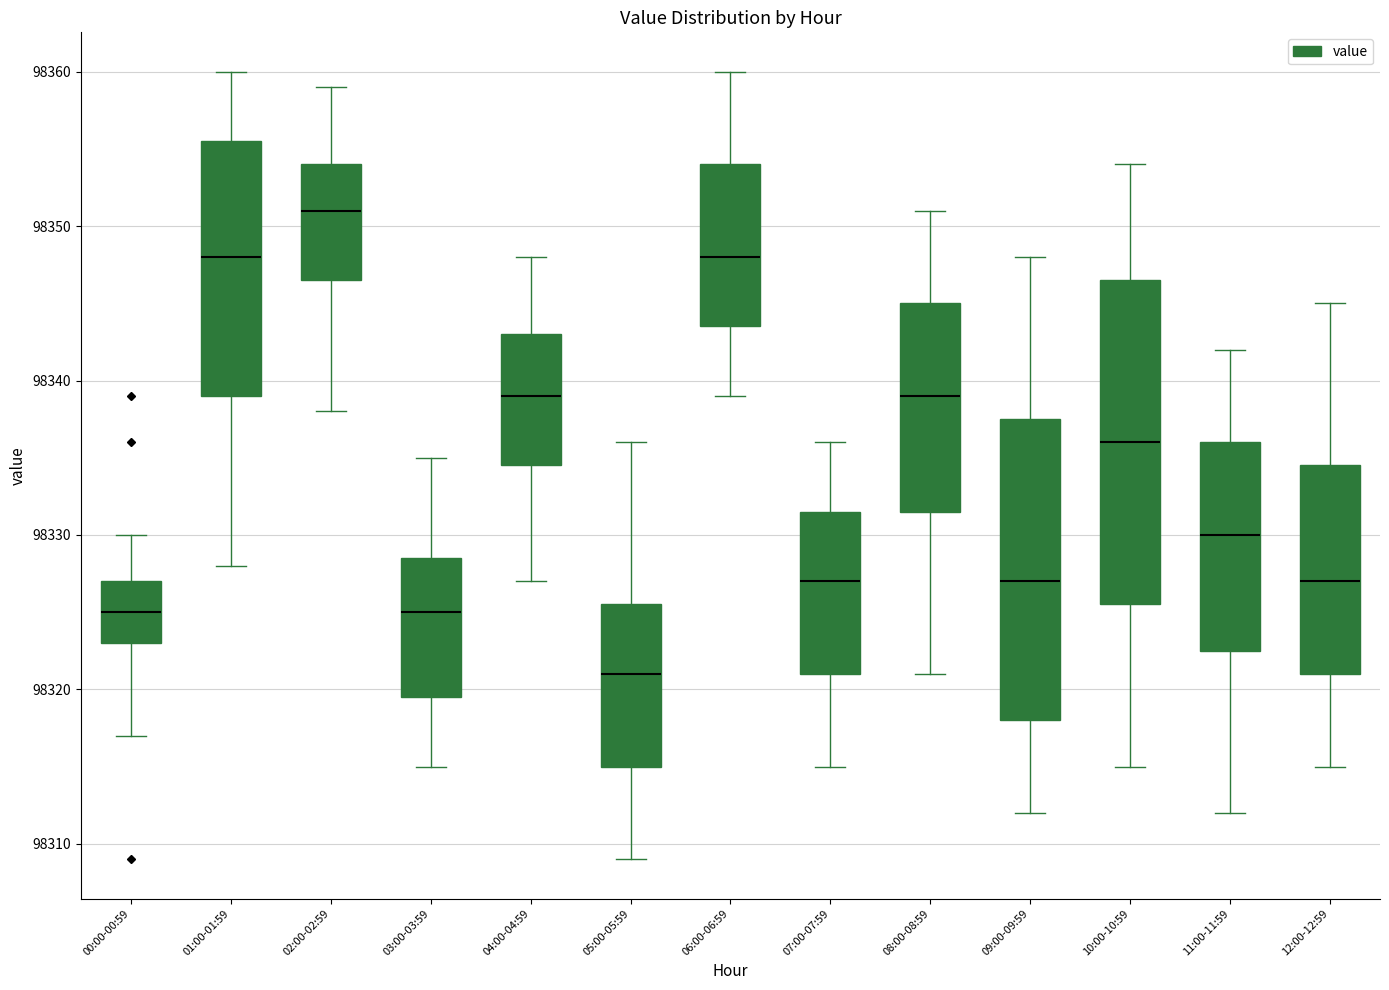

Reading left to right, transcribe this box plot: for each box, give where its median line is, the range the box spans, and where its two whiskers end, as read against the y-axis. The values are not printed on the chart, so give them approximately, as read against the axis.

00:00-00:59: median 98325, box 98323 to 98327, whiskers 98317 to 98330
01:00-01:59: median 98348, box 98339 to 98356, whiskers 98328 to 98360
02:00-02:59: median 98351, box 98347 to 98354, whiskers 98338 to 98359
03:00-03:59: median 98325, box 98320 to 98329, whiskers 98315 to 98335
04:00-04:59: median 98339, box 98335 to 98343, whiskers 98327 to 98348
05:00-05:59: median 98321, box 98315 to 98326, whiskers 98309 to 98336
06:00-06:59: median 98348, box 98344 to 98354, whiskers 98339 to 98360
07:00-07:59: median 98327, box 98321 to 98332, whiskers 98315 to 98336
08:00-08:59: median 98339, box 98332 to 98345, whiskers 98321 to 98351
09:00-09:59: median 98327, box 98318 to 98338, whiskers 98312 to 98348
10:00-10:59: median 98336, box 98326 to 98347, whiskers 98315 to 98354
11:00-11:59: median 98330, box 98323 to 98336, whiskers 98312 to 98342
12:00-12:59: median 98327, box 98321 to 98335, whiskers 98315 to 98345